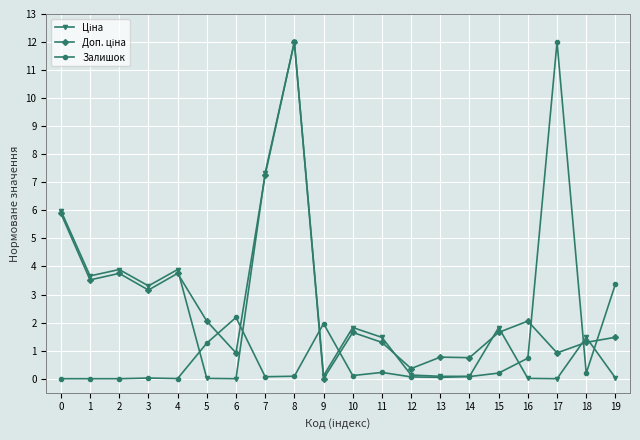

What is the spread (max minus min) of values at 11?

1.2